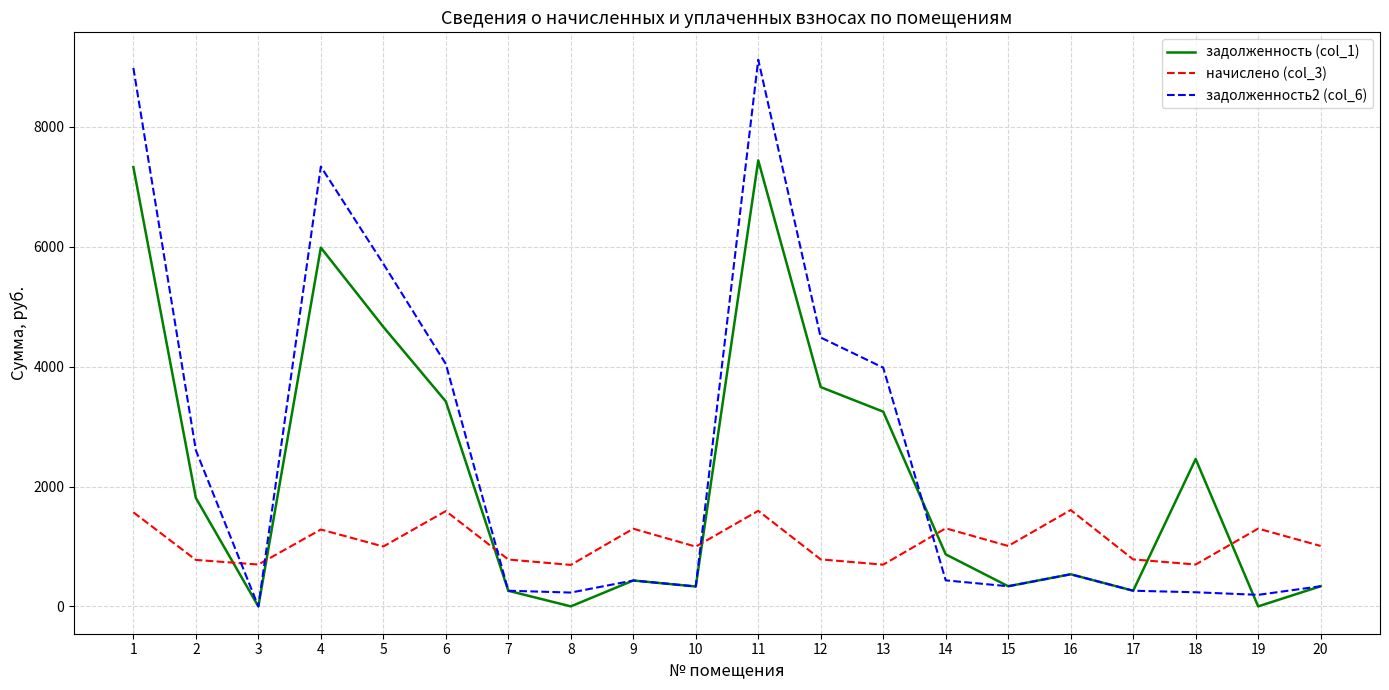

At how many categories does at least one series exceed 4185?

5